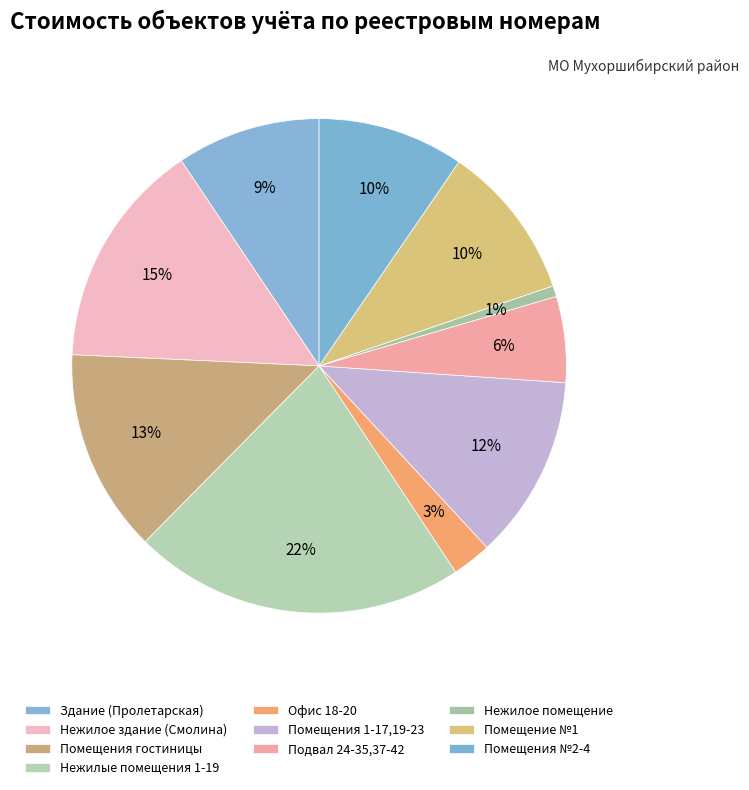

Count the number of slices in the pie.

10